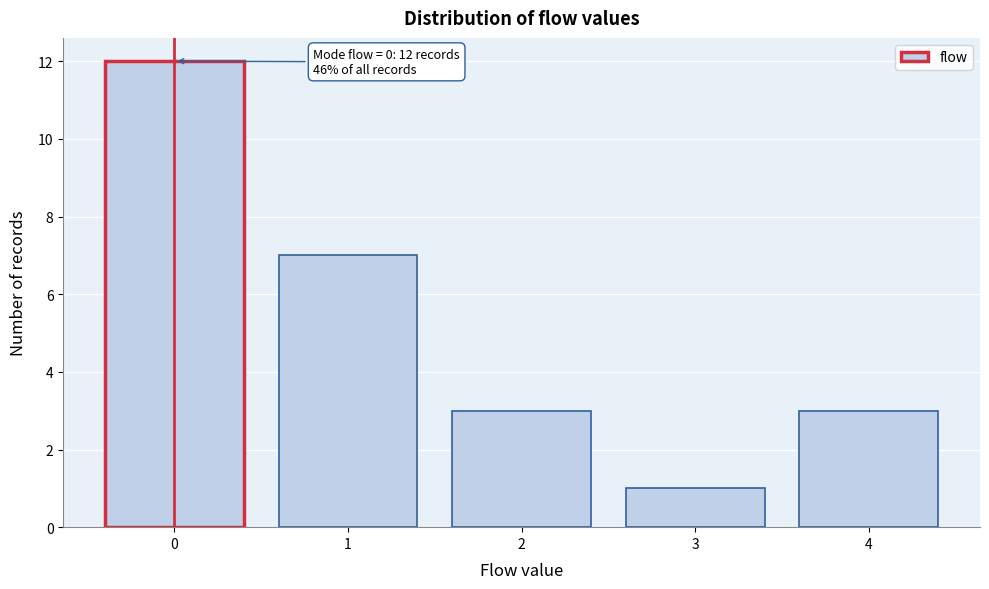

Reading left to right, transcribe all the data shown in this chart.

12	7	3	1	3